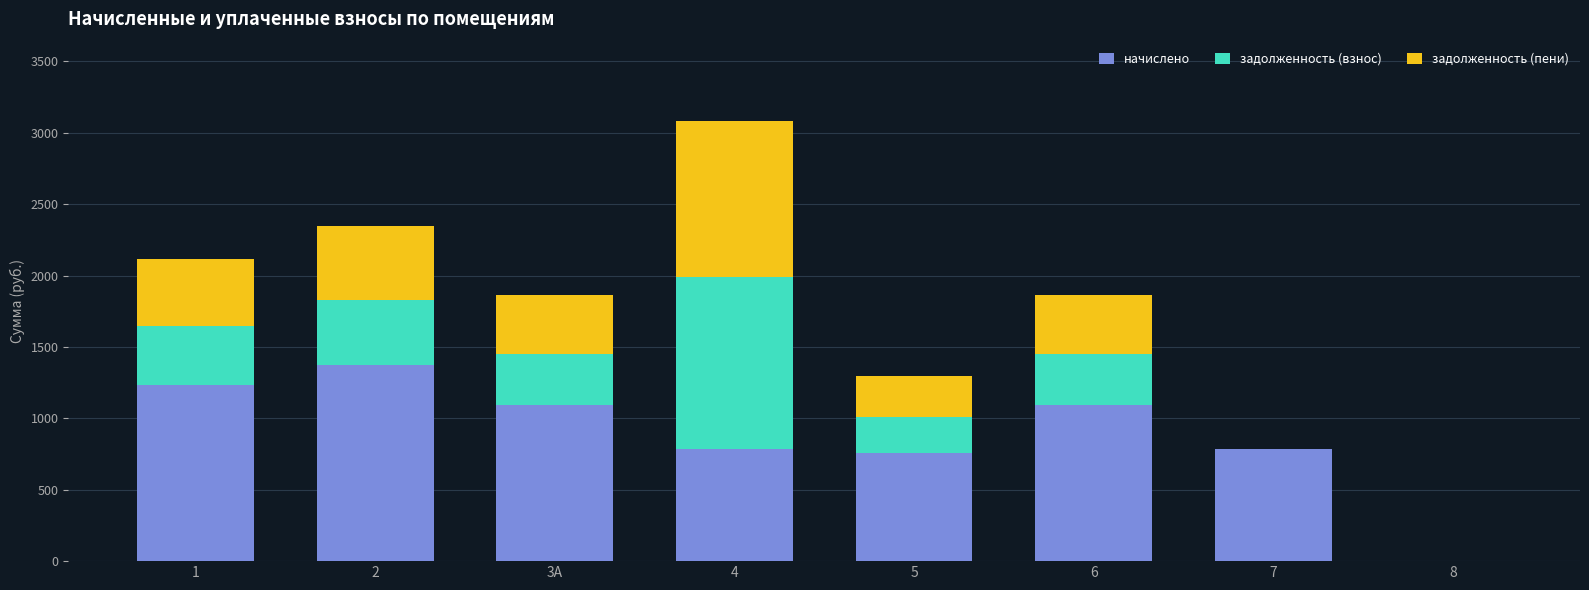

What is the difference between the начислено values at 6 and 2?

282.4